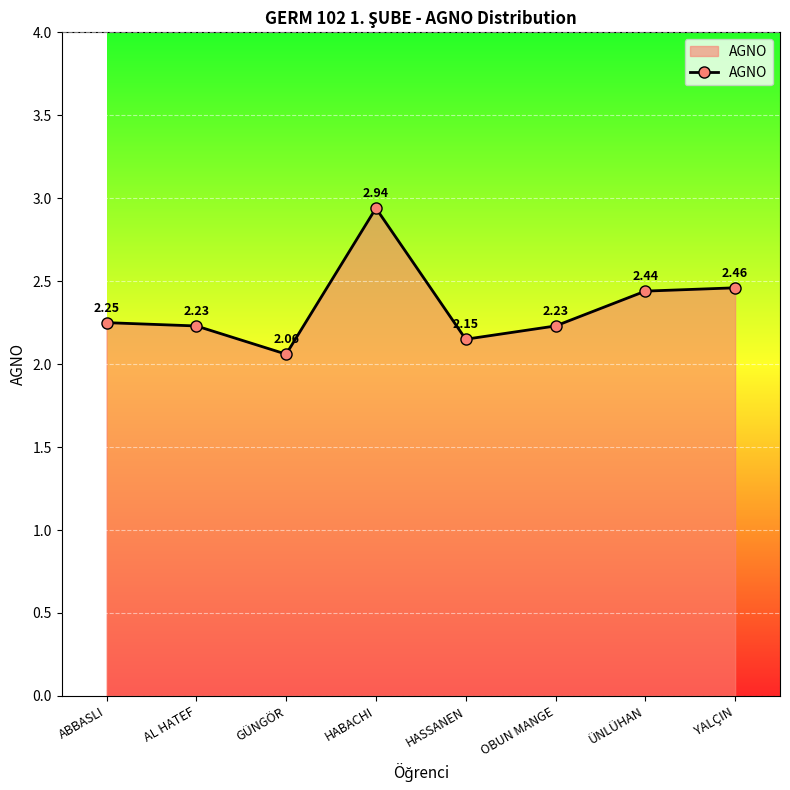

True or false: the data has more than 0 interior local peaks.

True